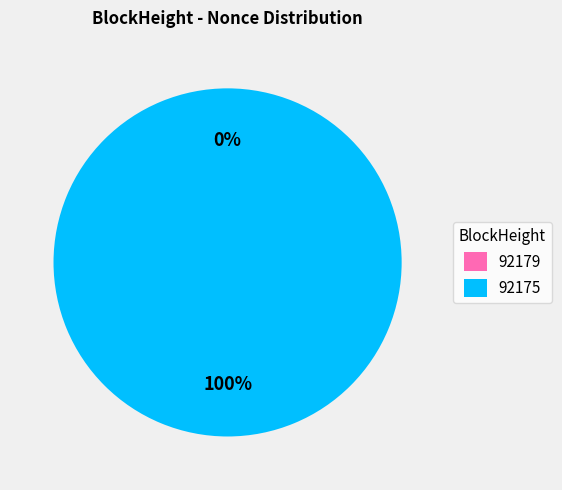

Is 92175 the majority of the pie?

Yes